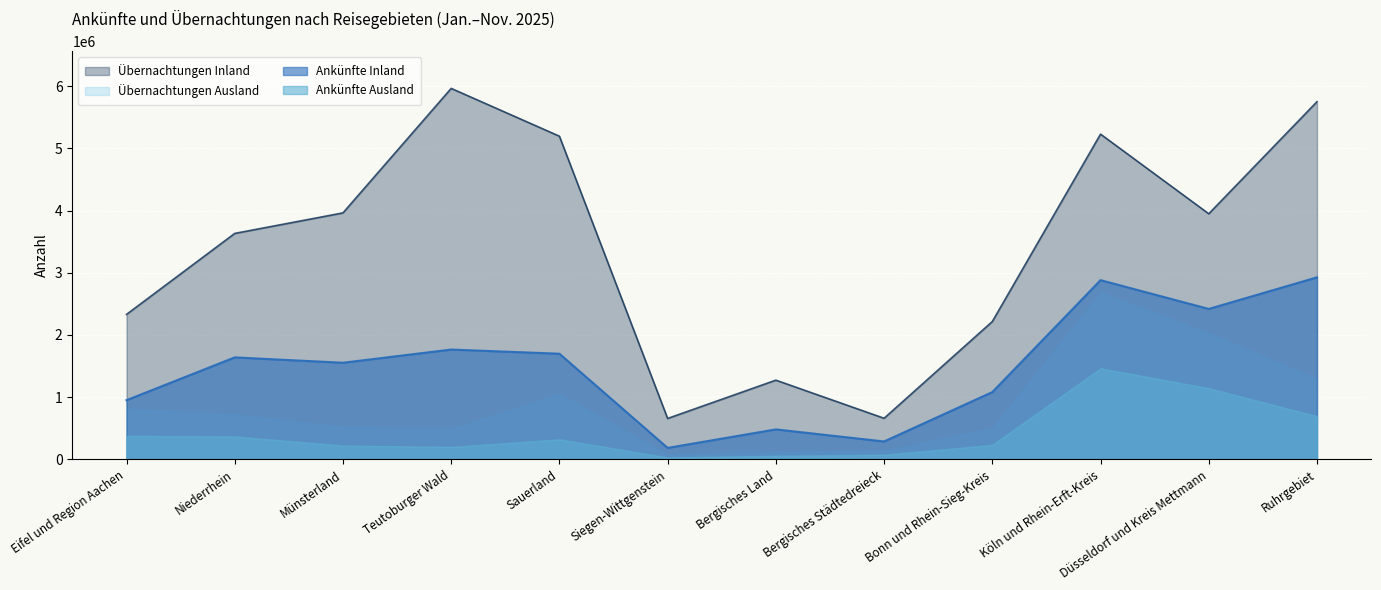

The Ankünfte Ausland series shows 321585 at Sauerland. True or false?

True